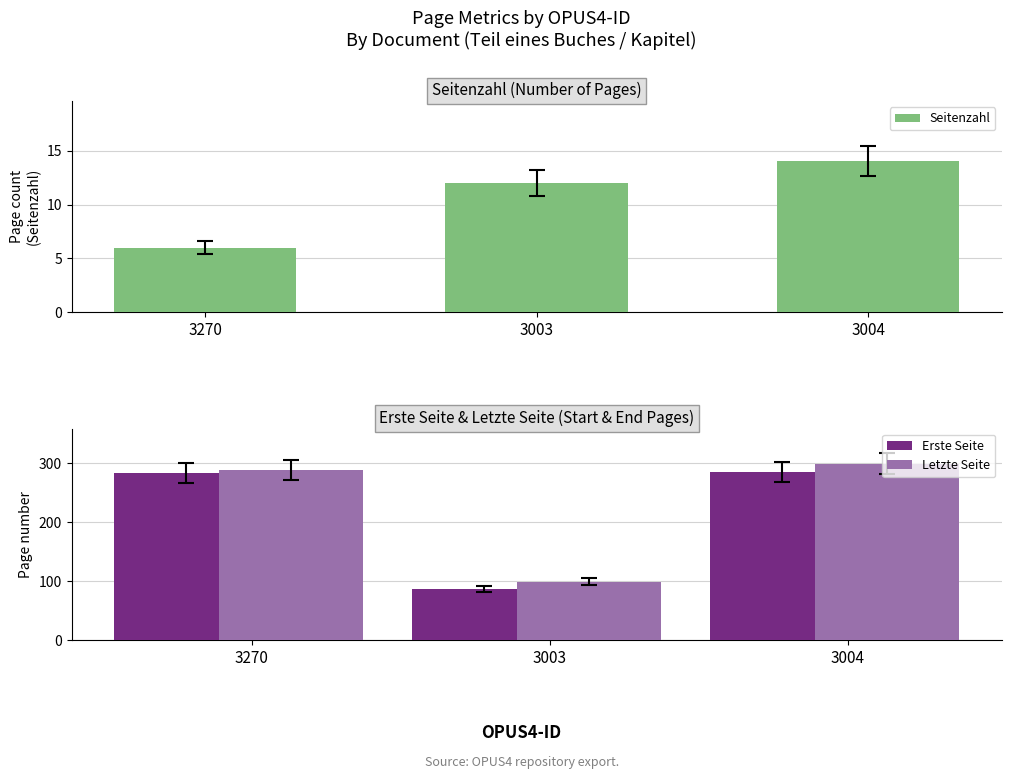

Rank the categories by Letzte Seite value from lowest to highest.

3003, 3270, 3004